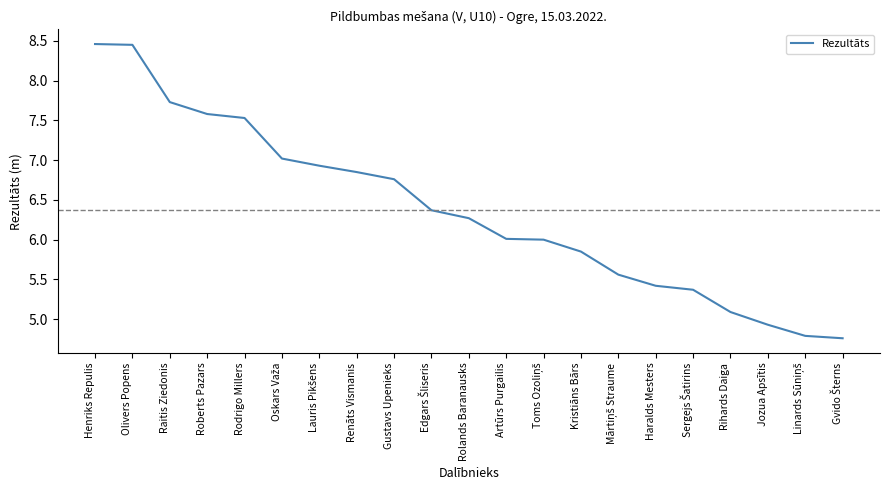

The value at Haralds Mesters is 7.6. True or false?

False